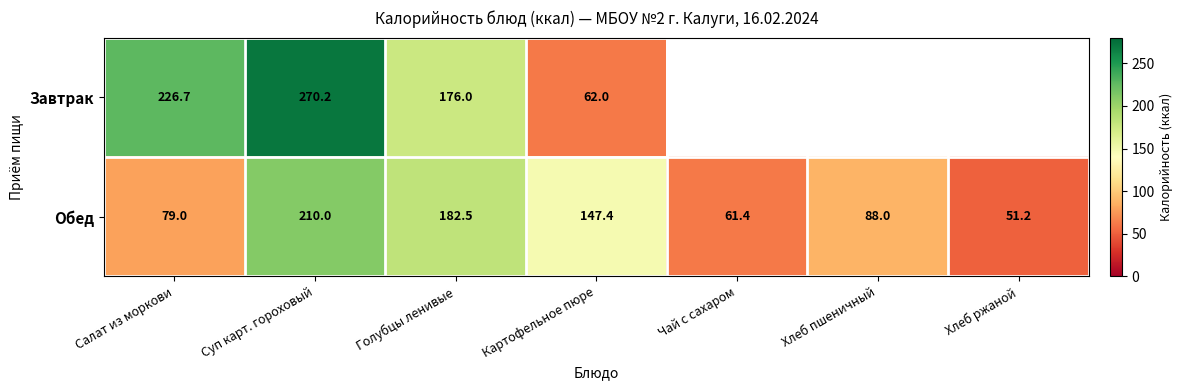

What is the greatest value displayed?

270.2